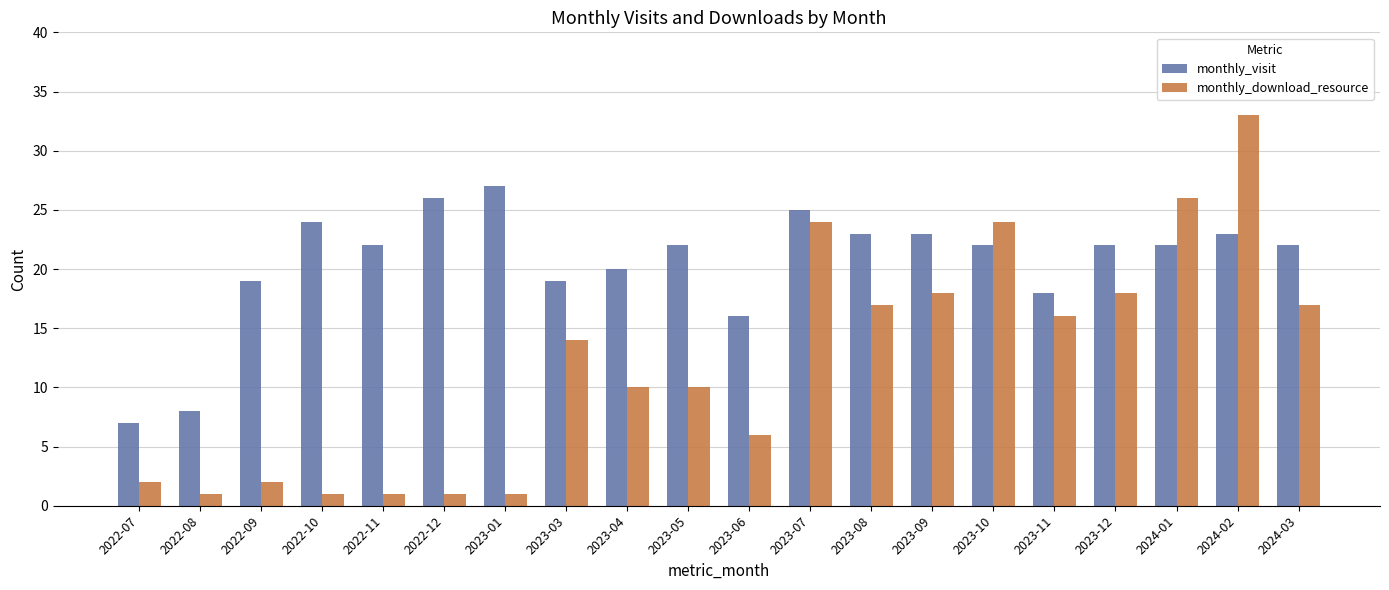

The monthly_visit series shows 18 at 2023-11. True or false?

True